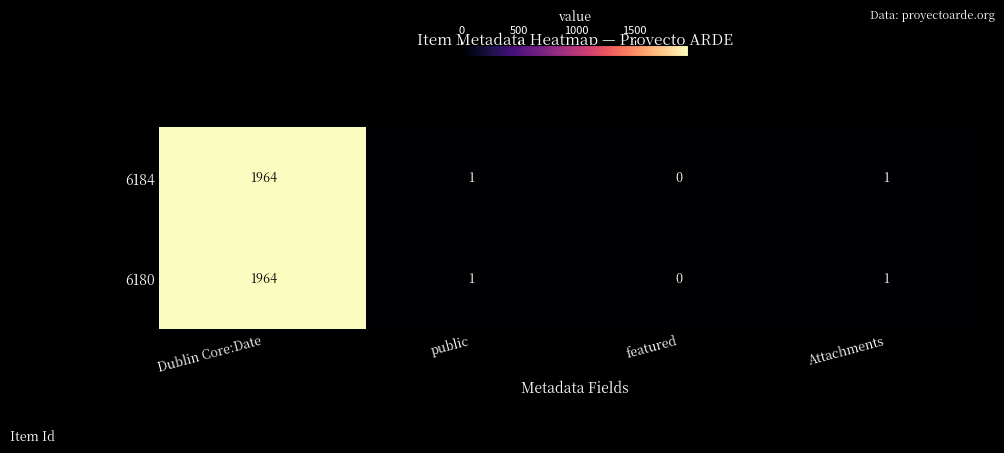

True or false: 6180 has a value of 0 at featured.

True